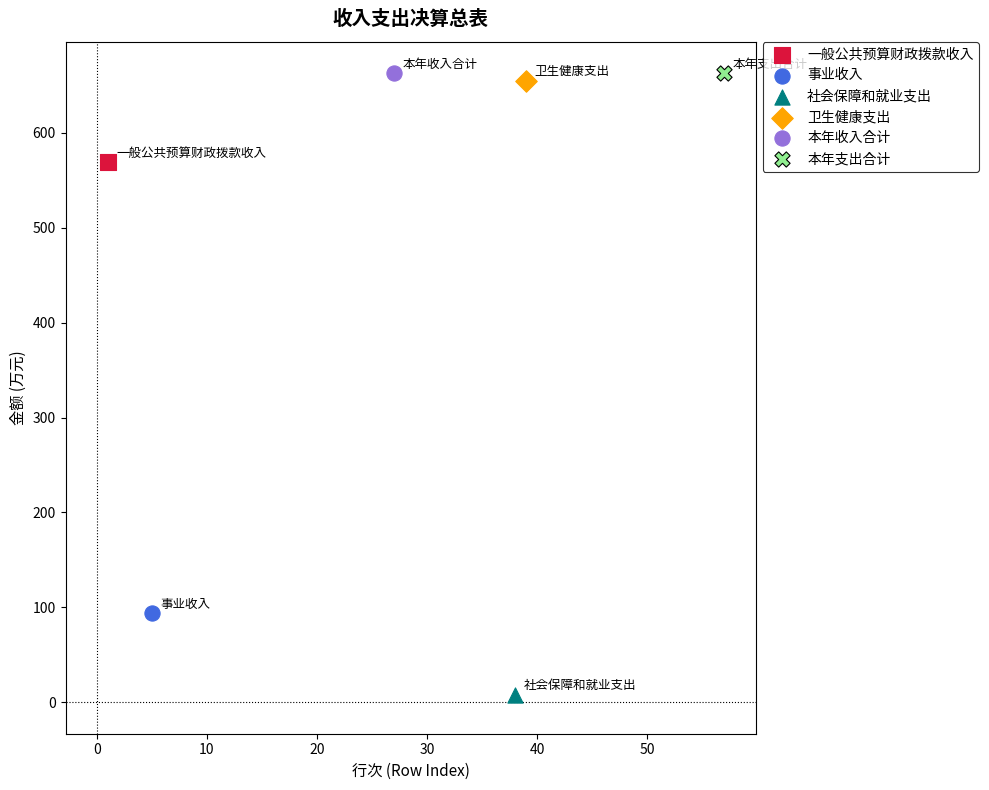

What are all the series names shown in the legend?

一般公共预算财政拨款收入, 事业收入, 社会保障和就业支出, 卫生健康支出, 本年收入合计, 本年支出合计